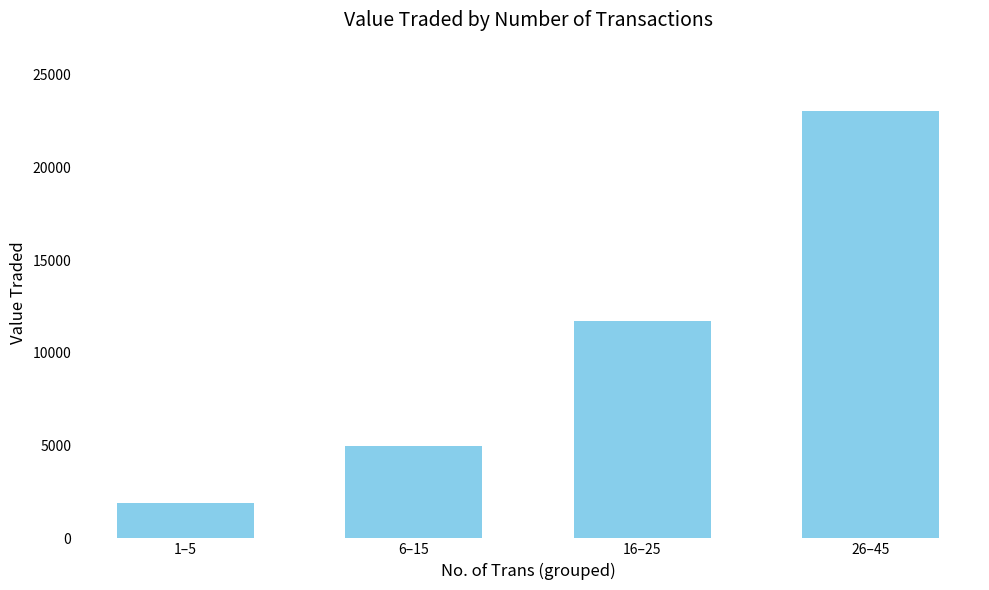

Does the chart contain any negative values?

No